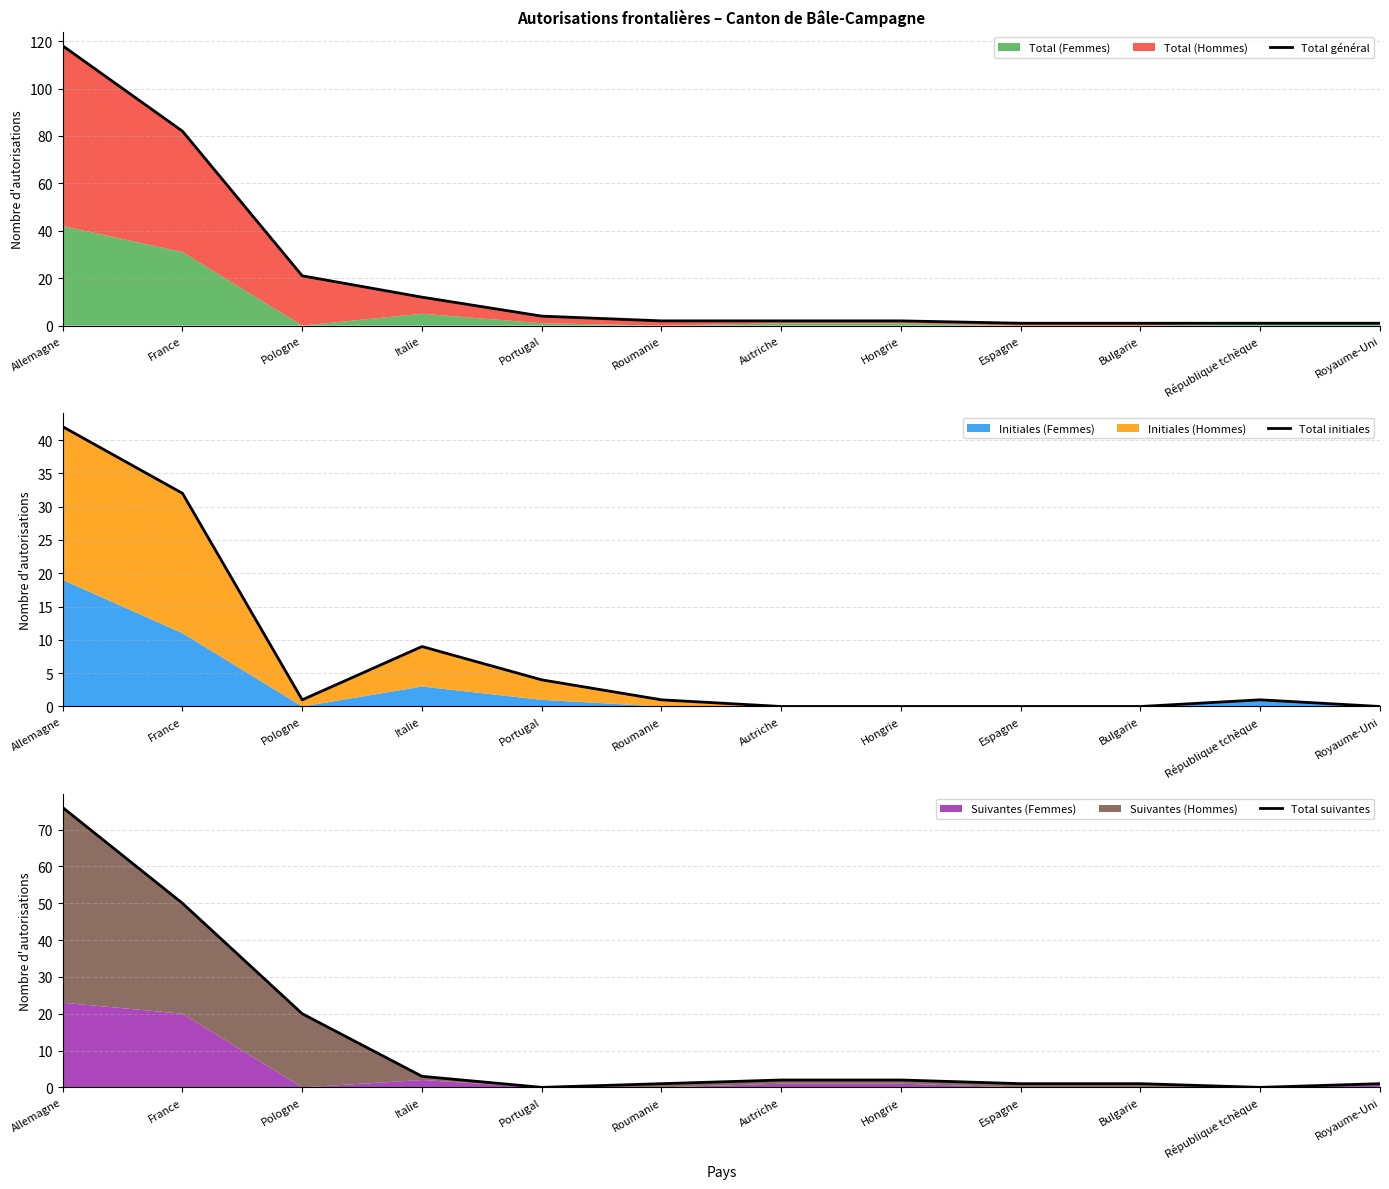

How many values in the Total général series are below 2?

4